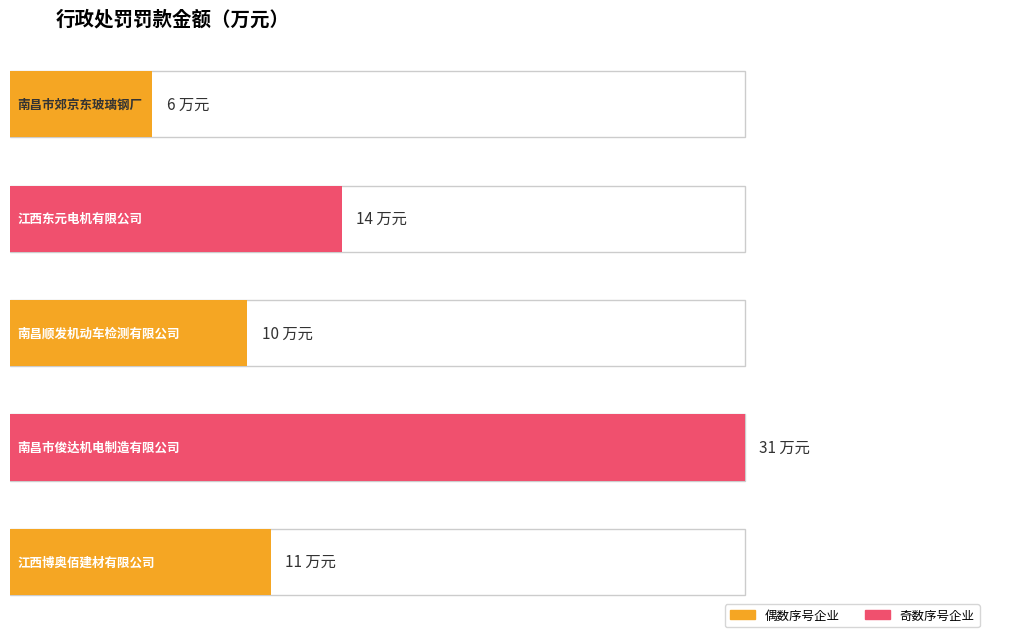

Reading left to right, extract all data points from this chart.

南昌市郊京东玻璃钢厂=6	江西东元电机有限公司=14	南昌顺发机动车检测有限公司=10	南昌市俊达机电制造有限公司=31	江西博奥佰建材有限公司=11